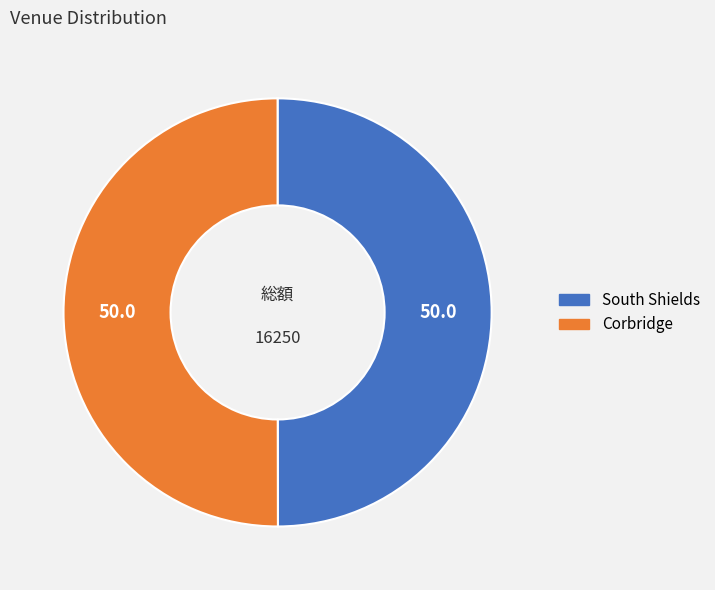

What is the ratio of the value at South Shields to the value at Corbridge?

1.0